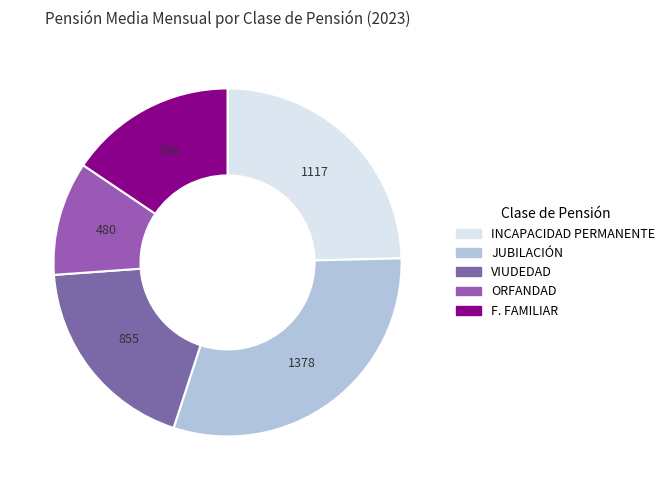

Is it true that F. FAMILIAR is 4% of the pie?

False